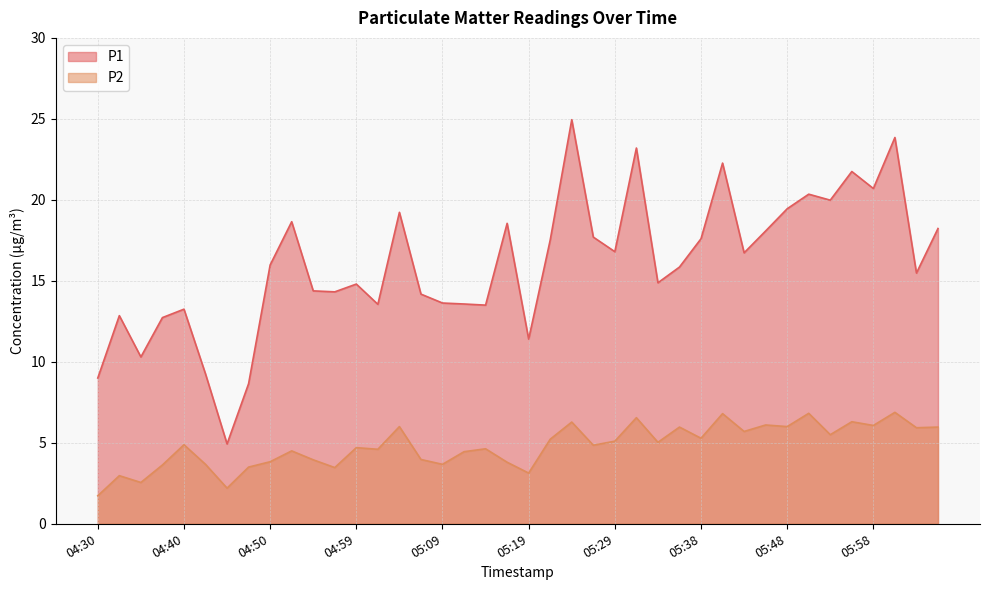

Which label corresponds to the smallest value in the chart?

04:30